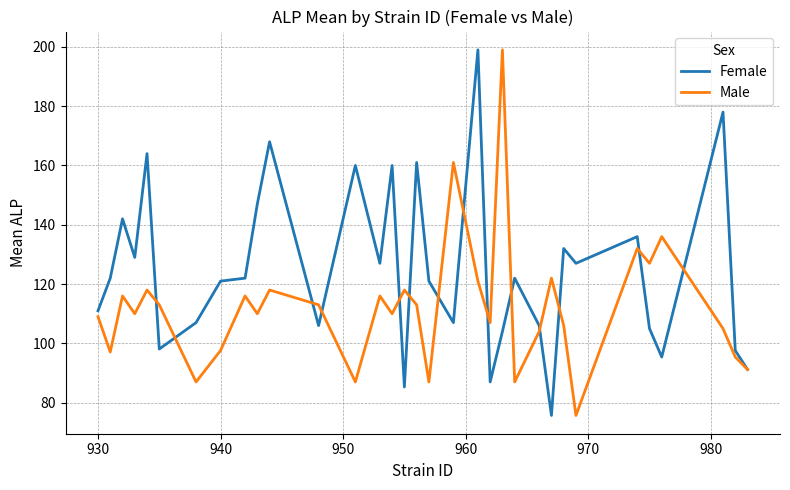

What is the lowest value of the Female series?

75.7